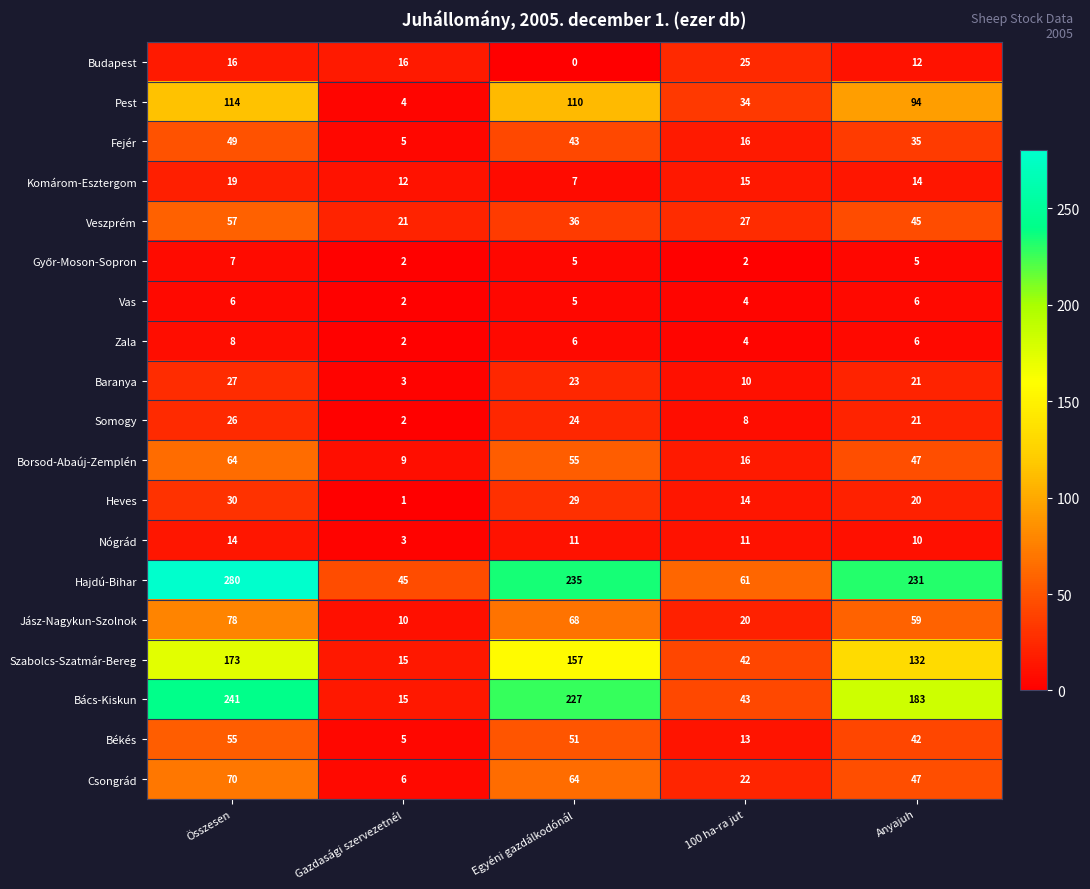

How many data points does each series have?

5